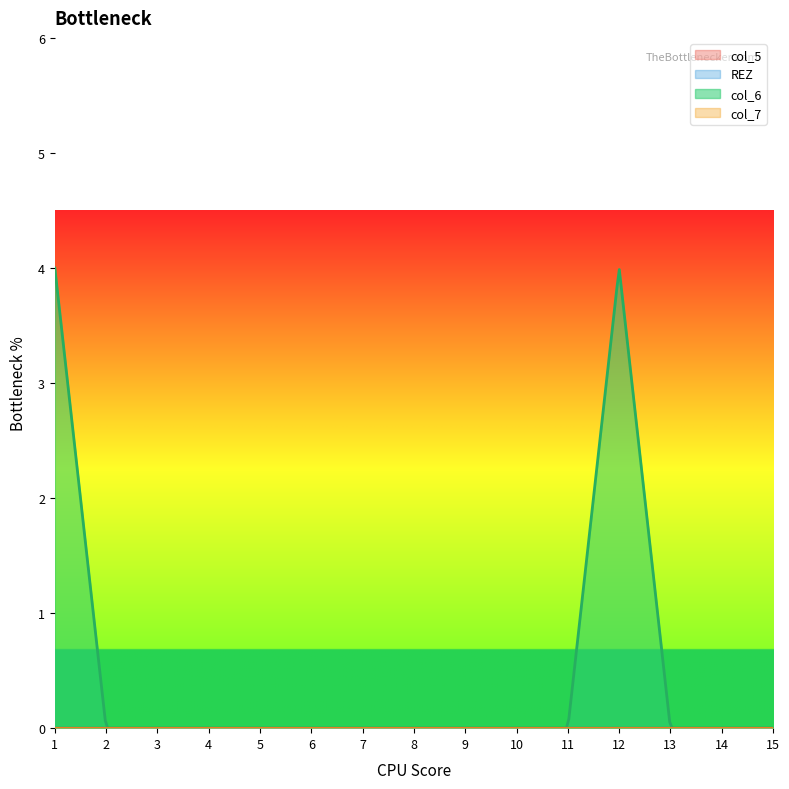

Reading left to right, list all the values displayed in this chart.

col_5: 0	0	0	0	0	0	0	0	0	0	0	0	0	0	0
REZ: 0	0	0	0	0	0	0	0	0	0	0	0	0	0	0
col_6: 4	0	0	0	0	0	0	0	0	0	0	4	0	0	0
col_7: 0	0	0	0	0	0	0	0	0	0	0	0	0	0	0